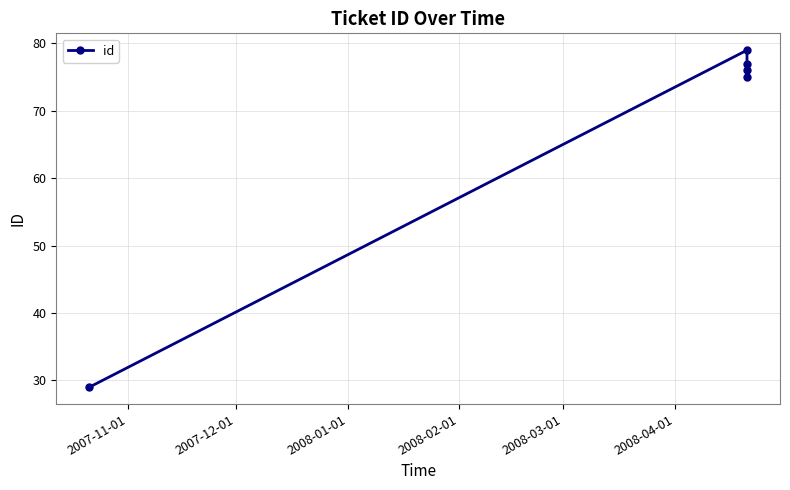

What is the maximum value shown in the chart?

79